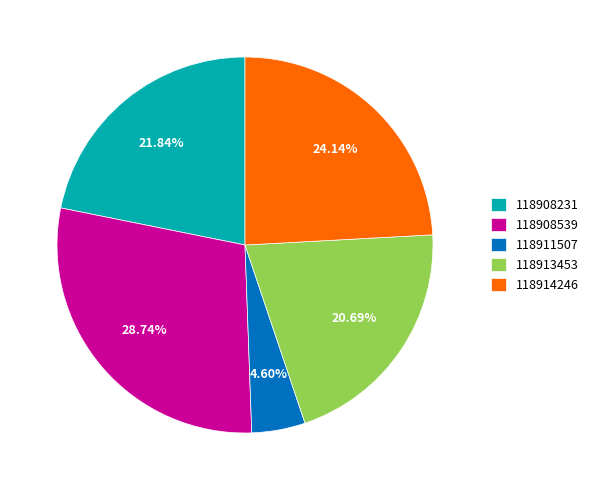

Which slice is the largest?

118908539